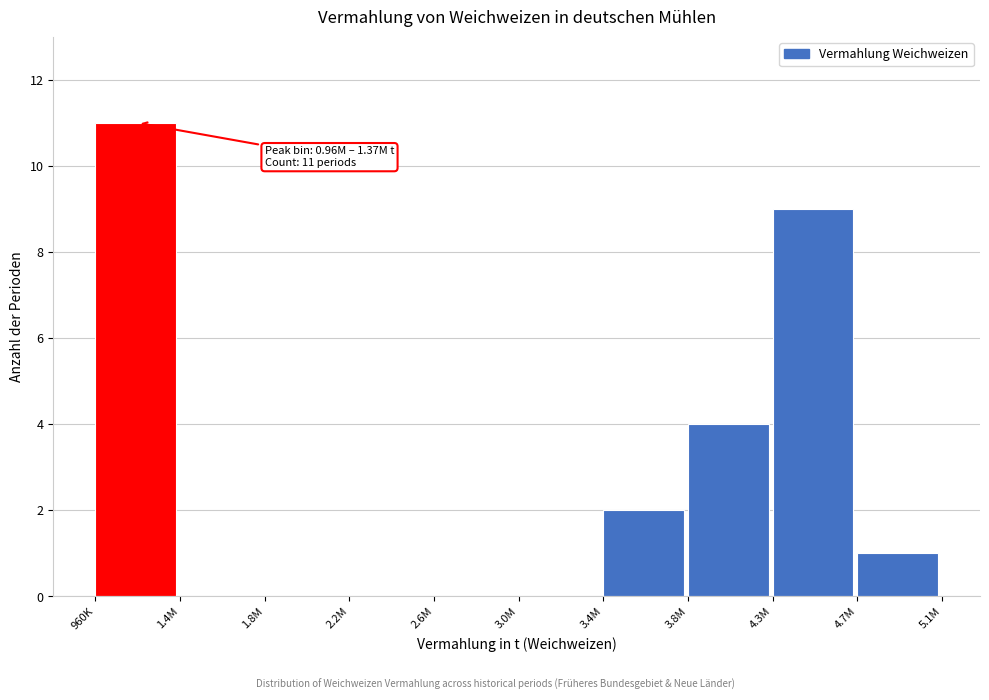

Reading right to left, extract all data points from this chart.

4.7M=1	4.3M=9	3.8M=4	3.4M=2	3.0M=0	2.6M=0	2.2M=0	1.8M=0	1.4M=0	960K=11